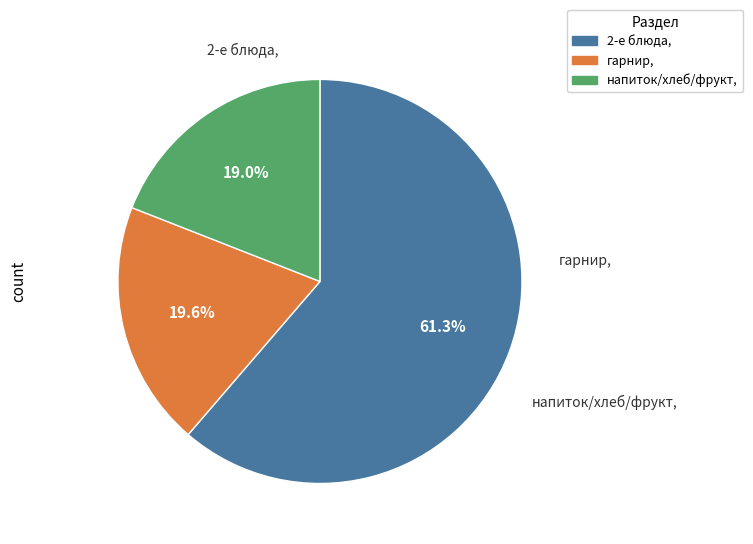

To the nearest percent, what is the average slice percentage?

33%